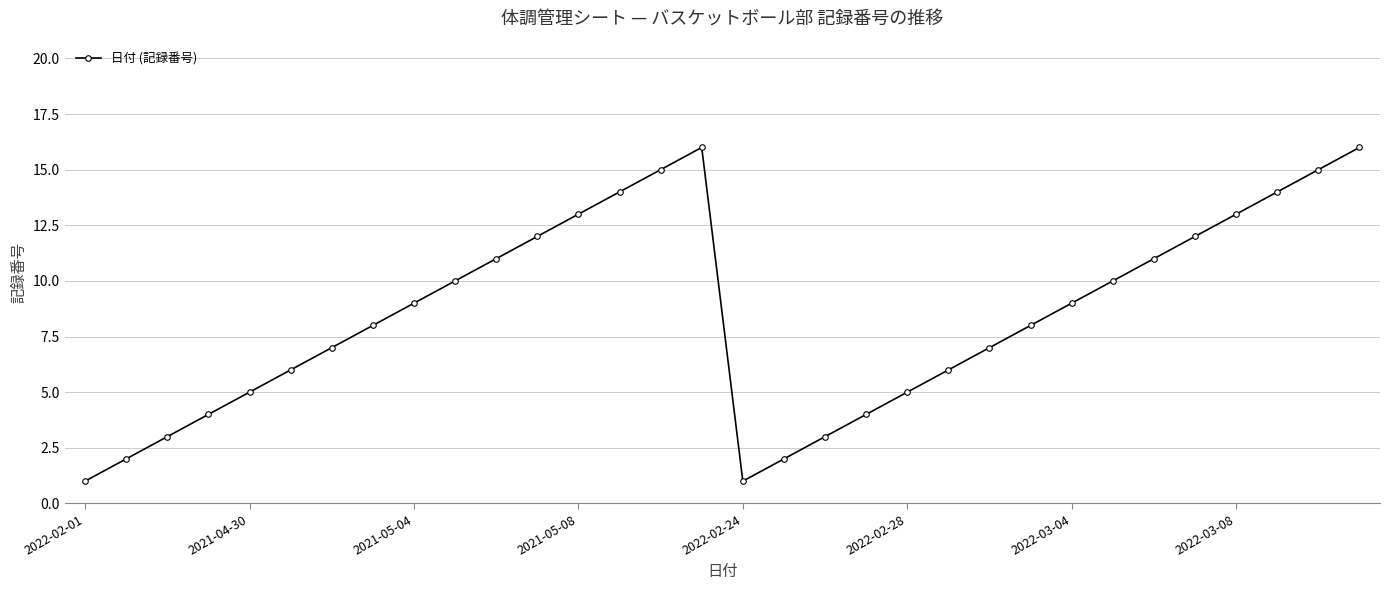

Does the chart have visible grid lines?

Yes